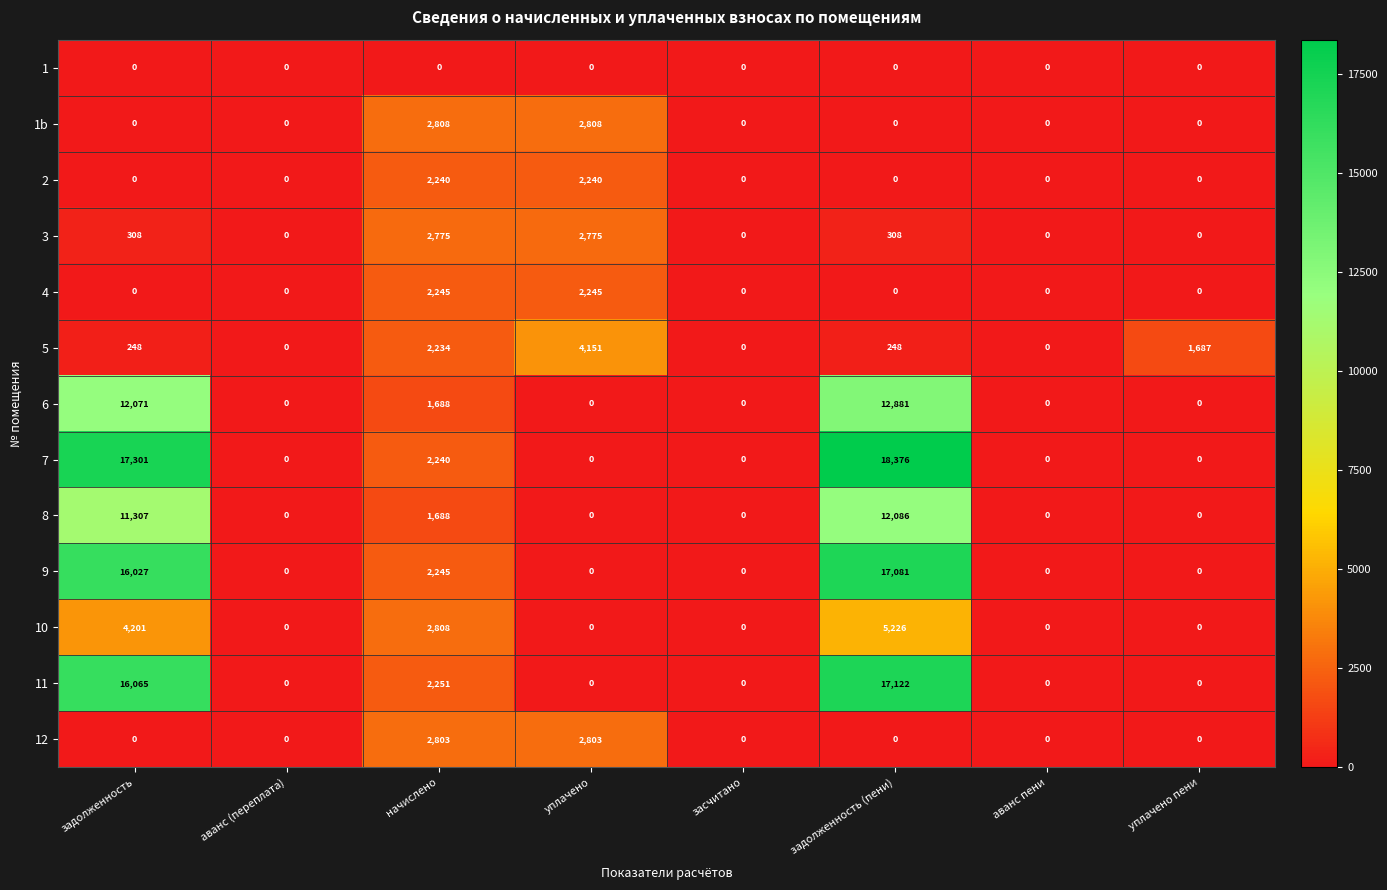

How many 3 values are between 0 and 2775?

8